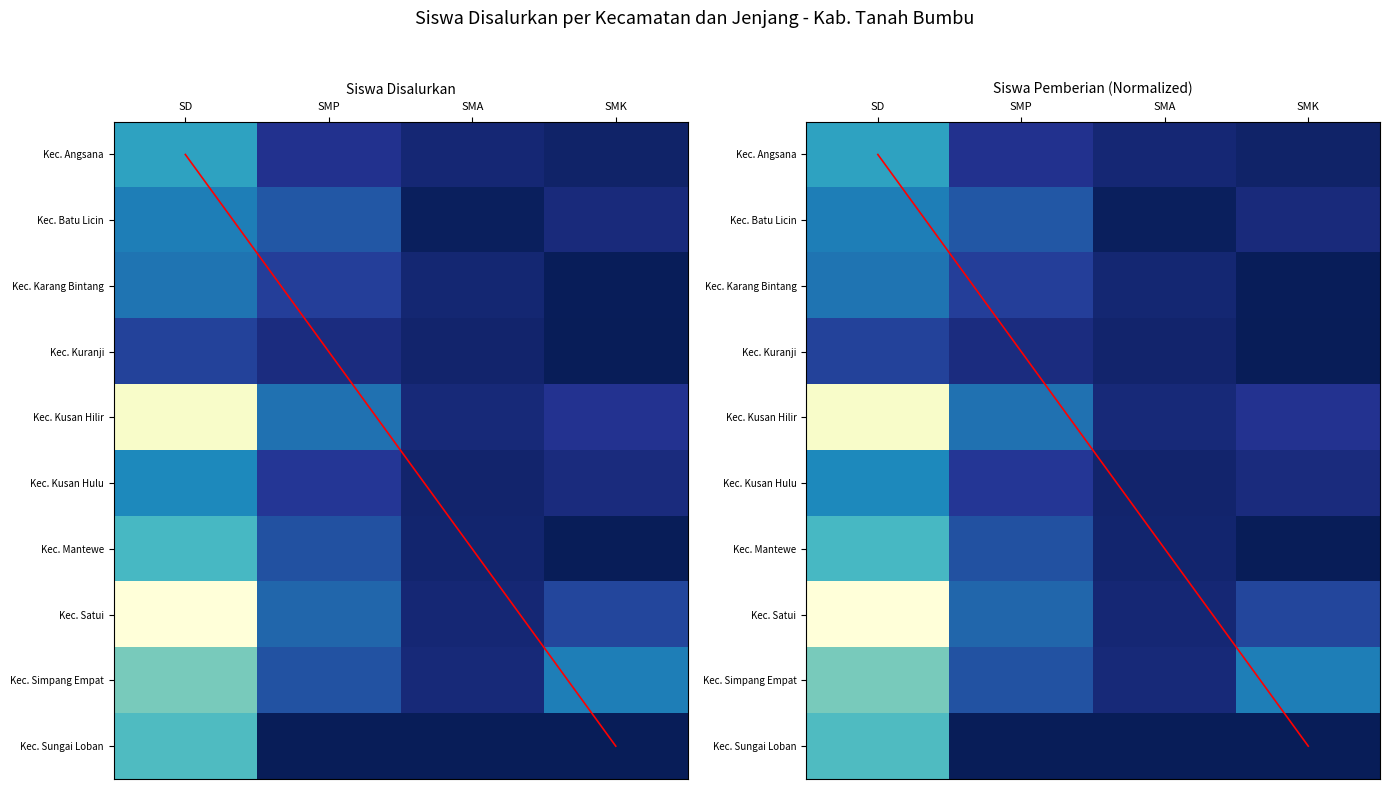

What is the total value across all series at SD?

5.2